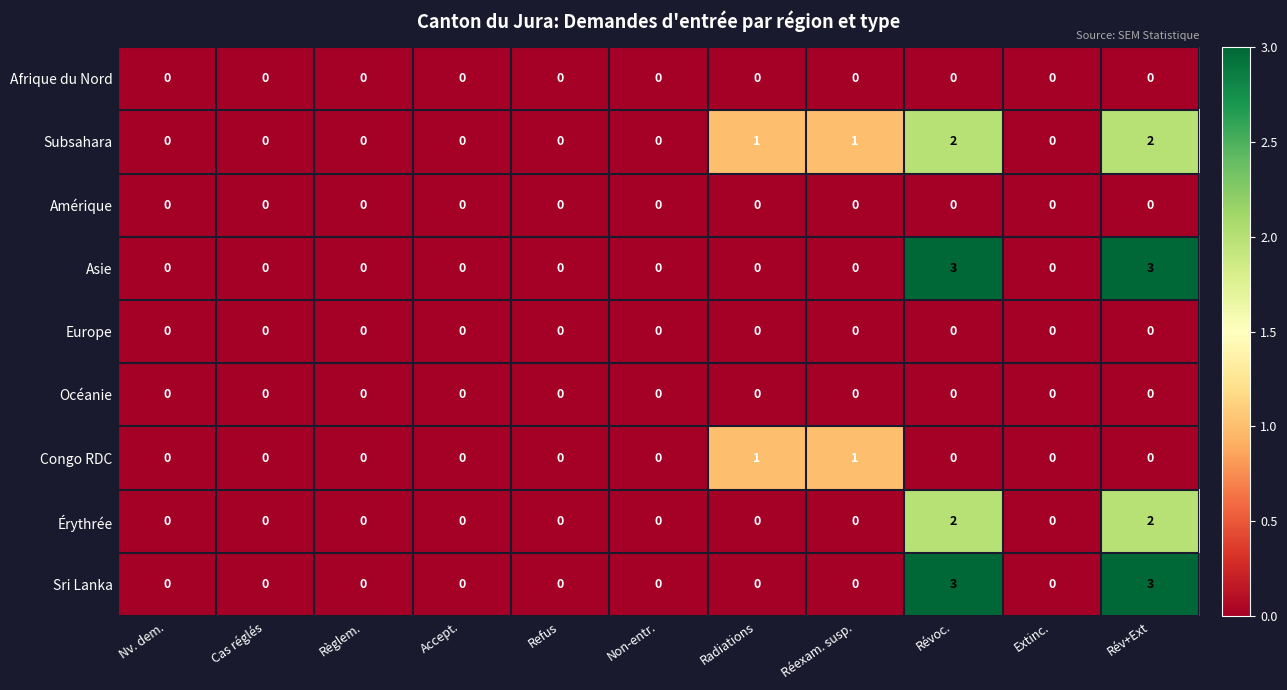

What is the maximum value for Asie?

3